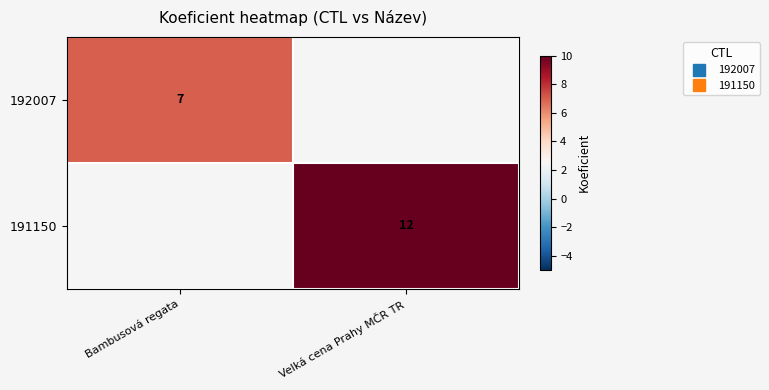

Which series has the largest range (max minus min)?

192007